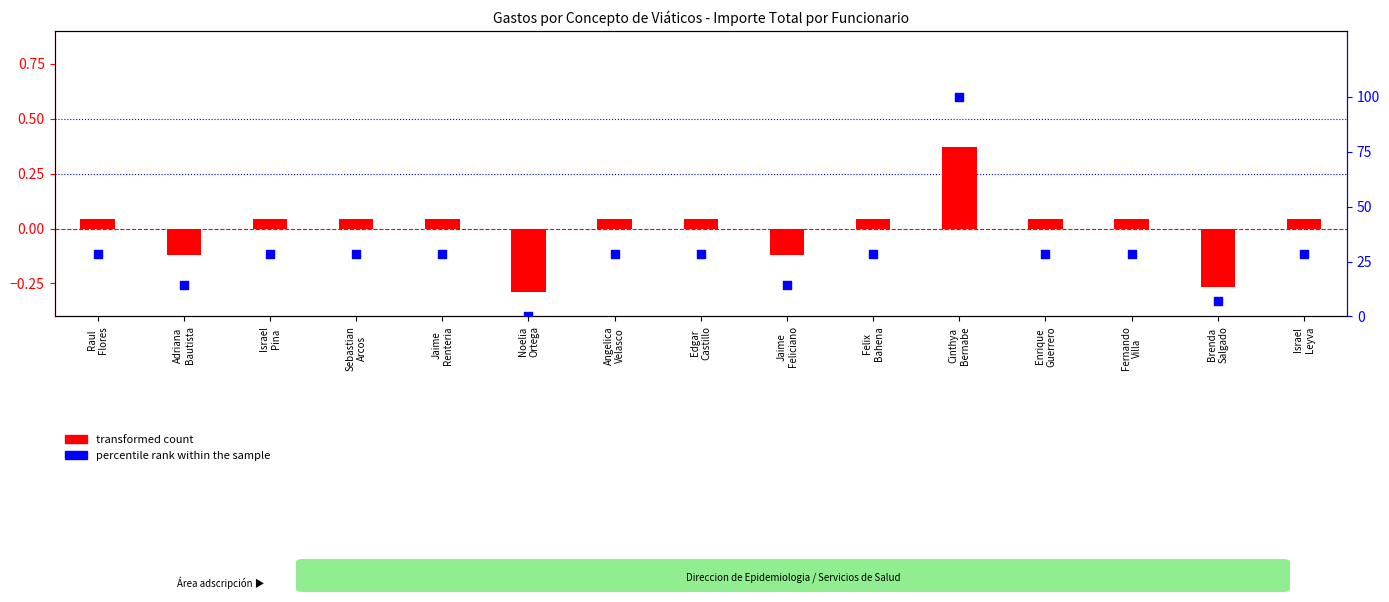

What are all the series names shown in the legend?

transformed count, percentile rank within the sample